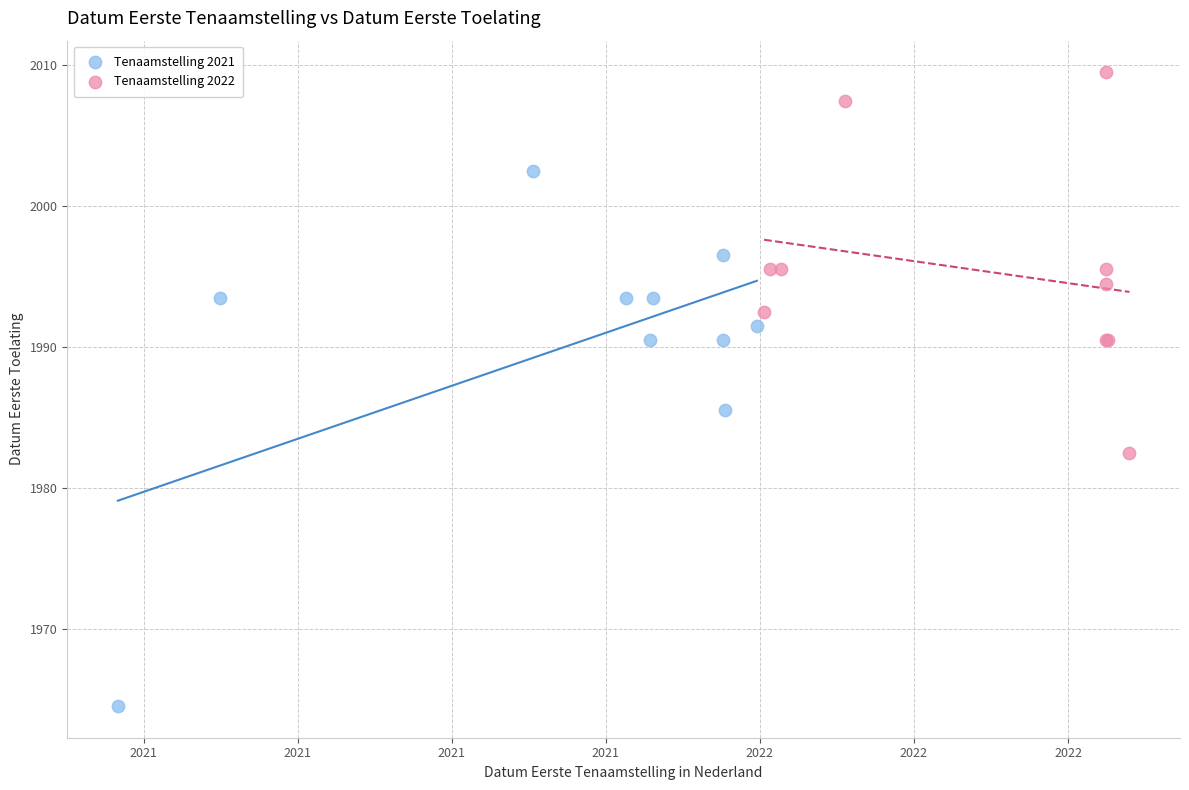

Which series has the largest Y range (max minus min)?

Tenaamstelling 2021